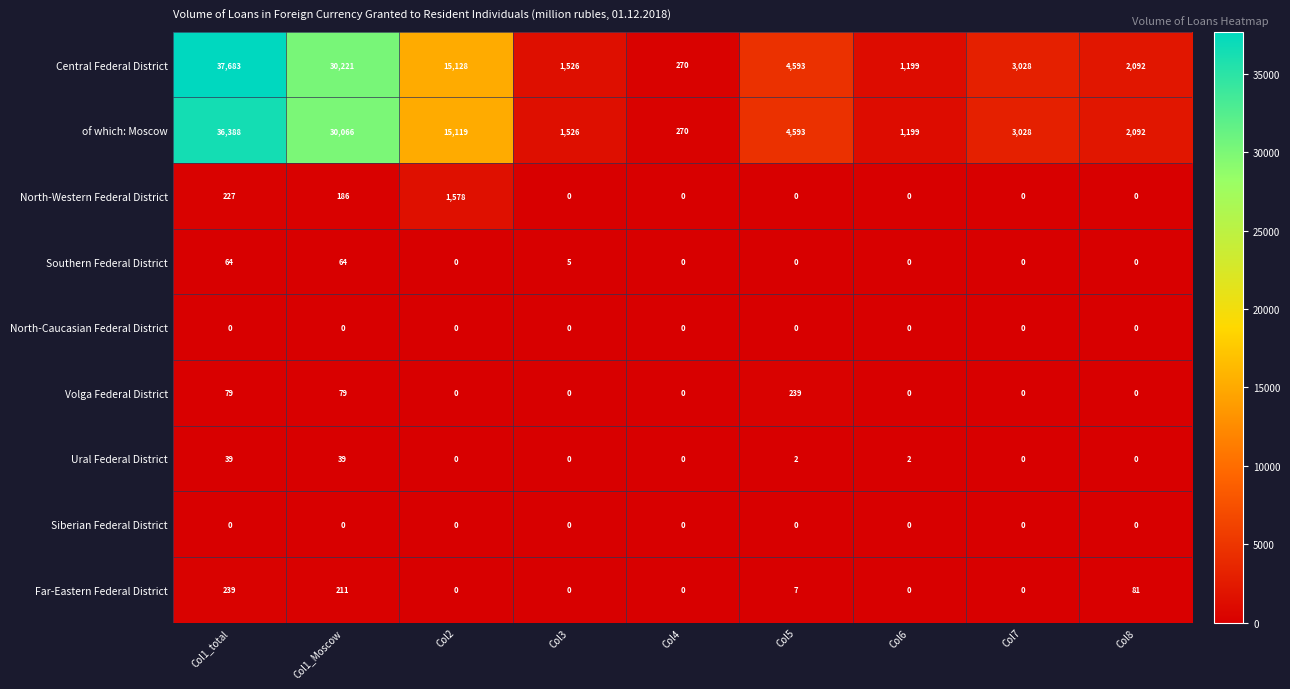

What is the difference between the second highest and minimum values in the North-Western Federal District series?

227